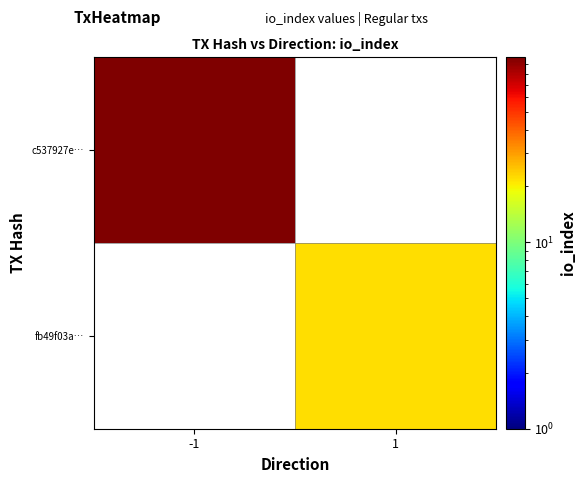

At how many categories does at least one series exceed 64?

1